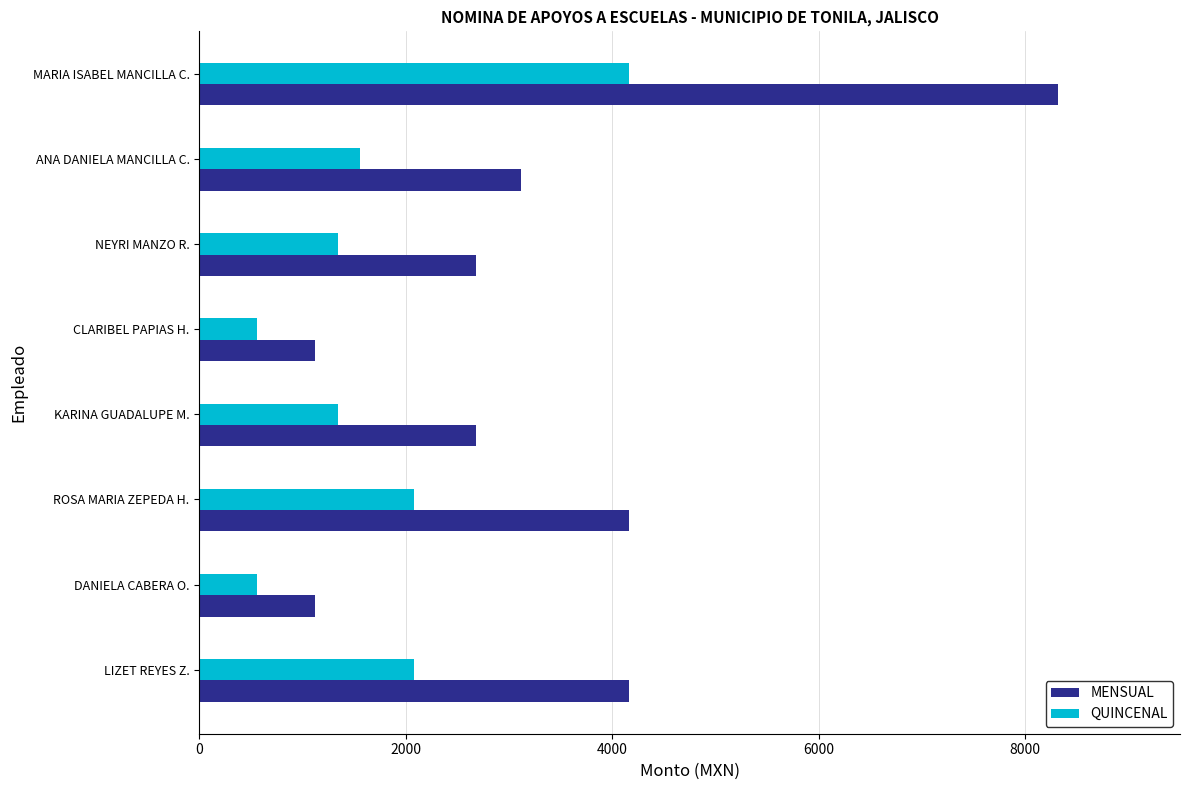

At how many categories does at least one series exceed 7486?

1